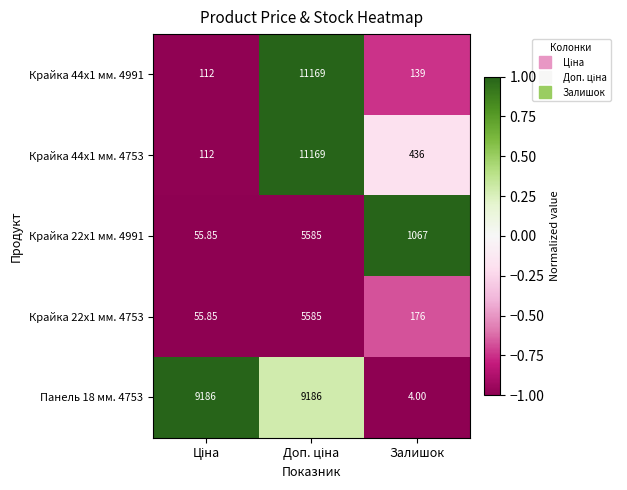

At which label does Панель 18 мм. 4753 reach its minimum?

Залишок